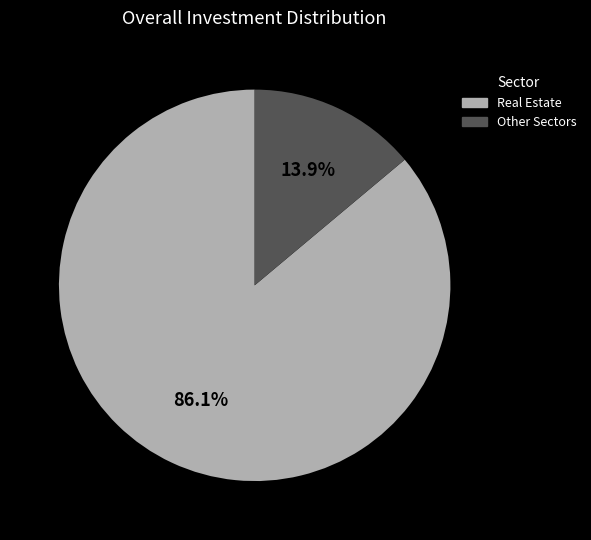

Is there a majority slice in this chart?

Yes